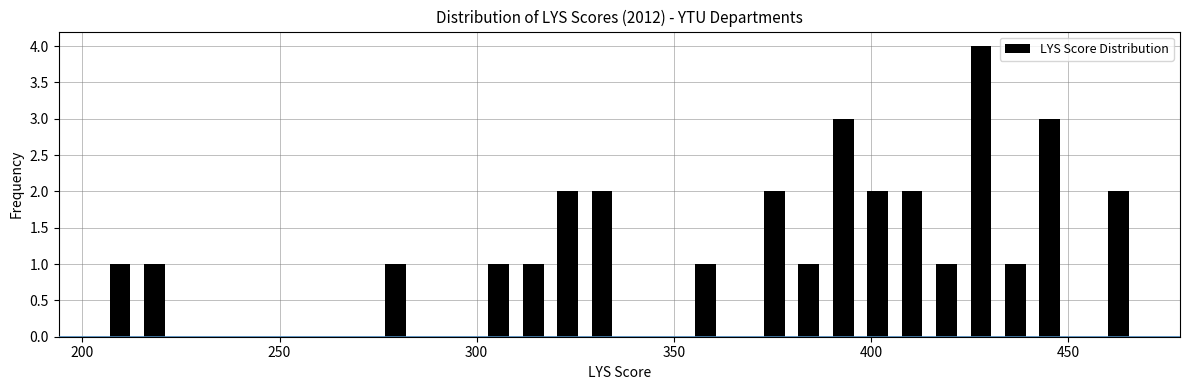

Around what value on the x-axis is the tallest bar? Give the approximate position of its centre, as read against the axis.

430